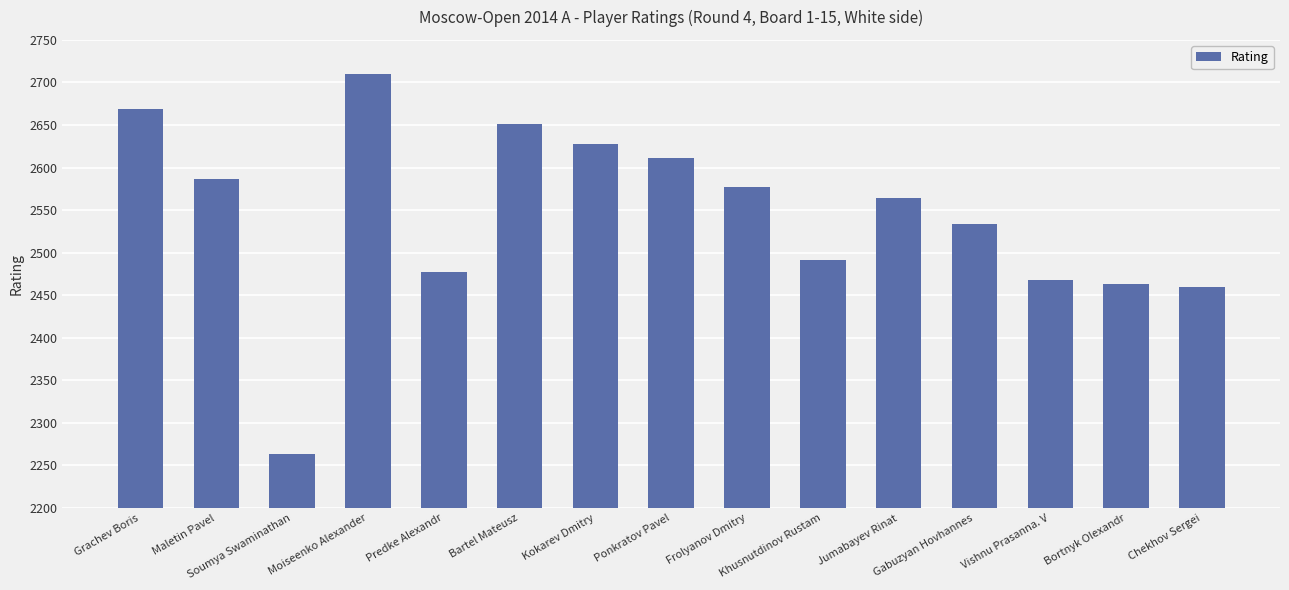

Count the number of data series in this chart.

1